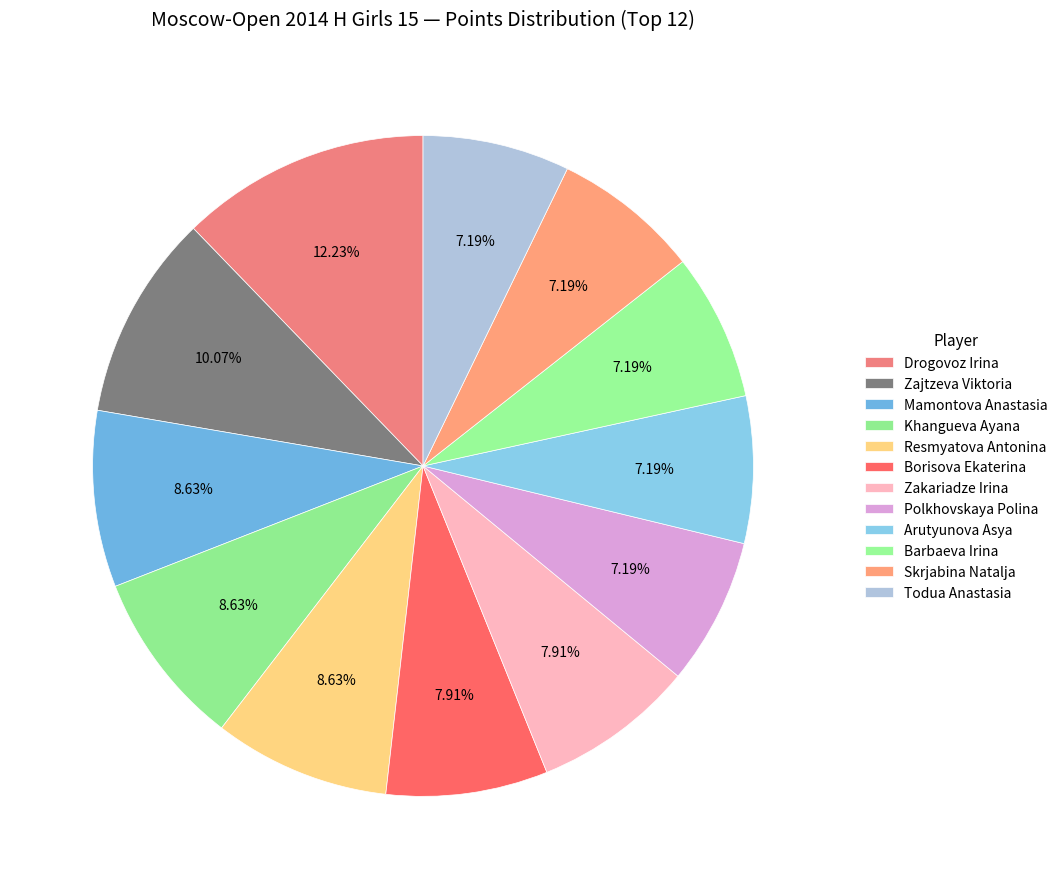

What percentage is the Skrjabina Natalja slice, to the nearest percent?

7%